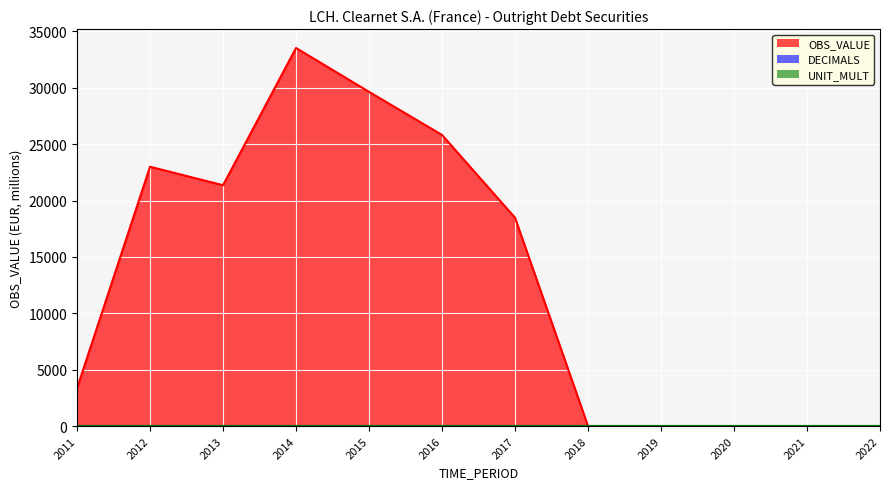

True or false: DECIMALS and OBS_VALUE cross at least once.

False